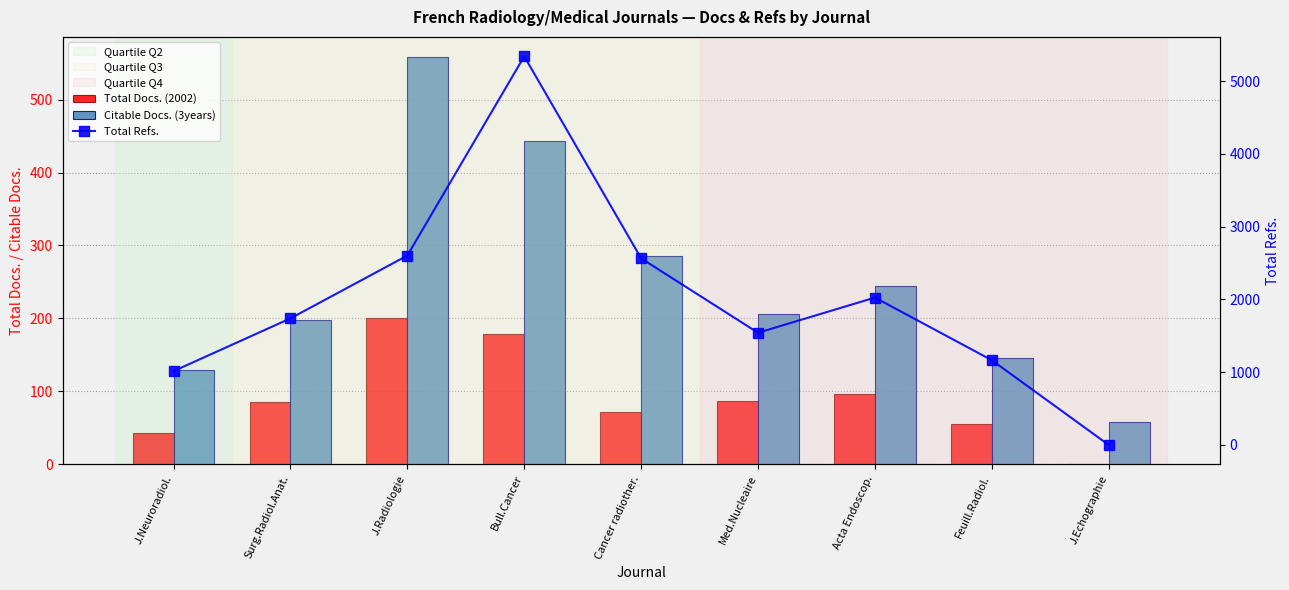

What is the greatest value displayed?

5343